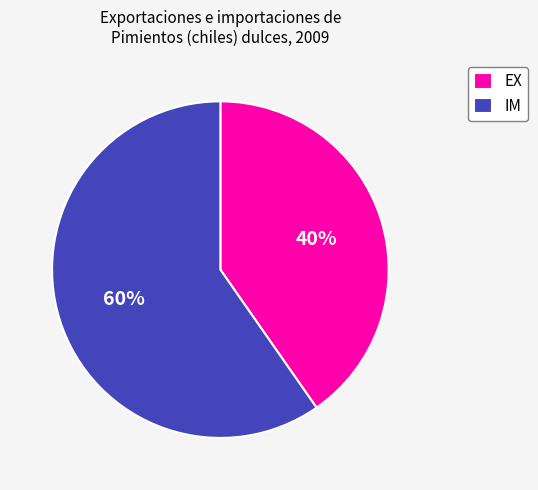

True or false: EX accounts for 26% of the total.

False